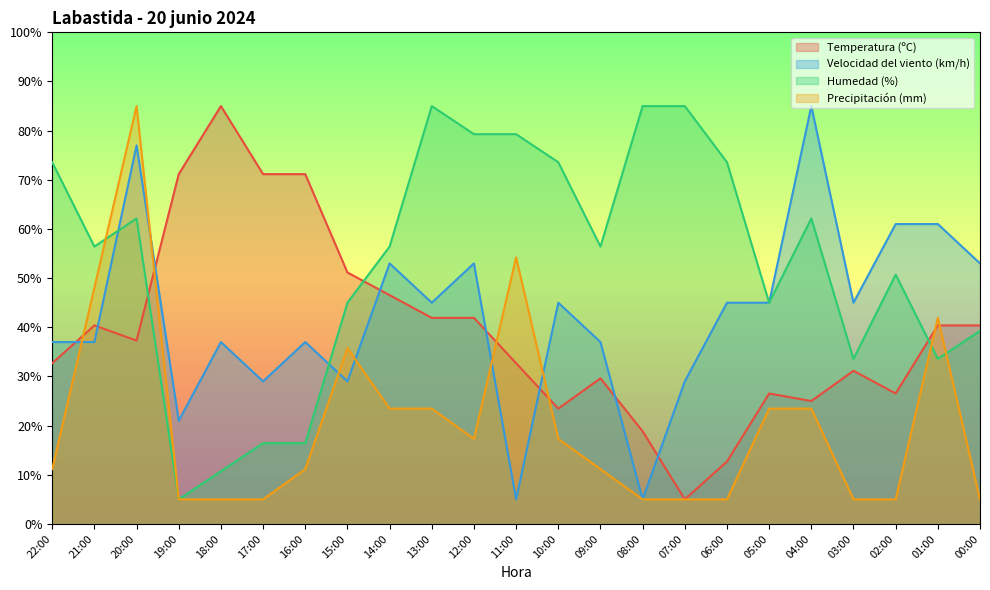

Read the Humedad (%) value at 13:00.

85.0